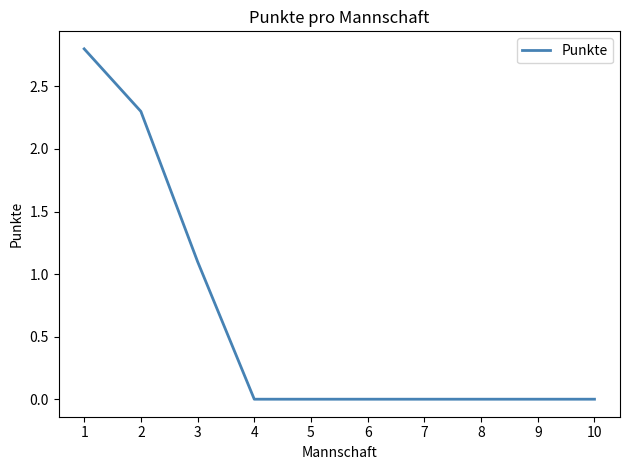

What is the difference between the maximum and minimum values?

2.8